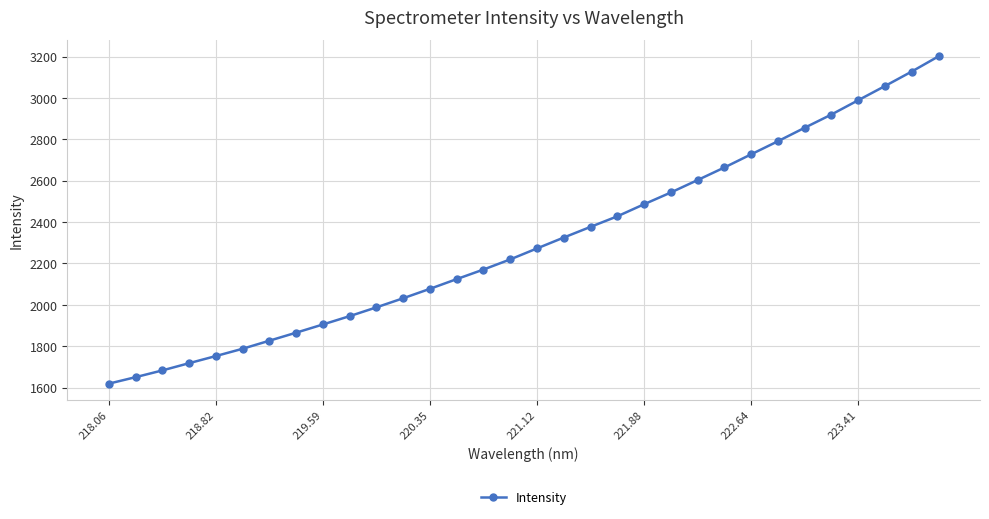

What is the value of the 13th point from the left?

2077.3